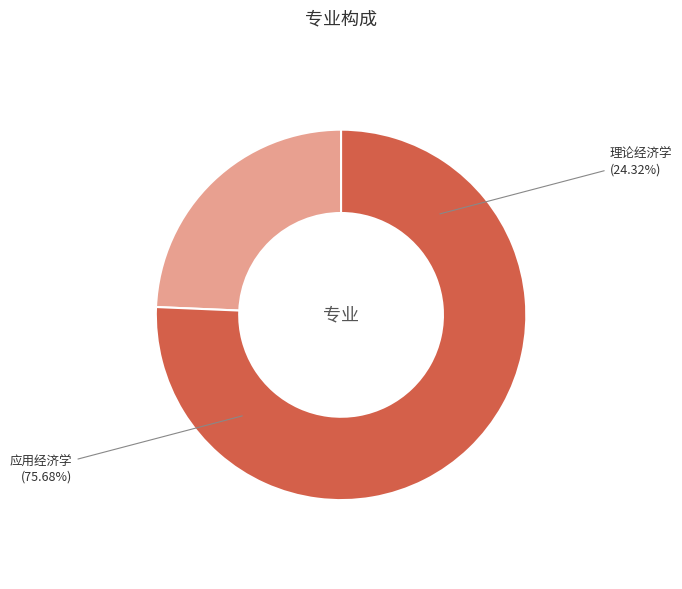

Which category has the biggest portion of the pie?

应用经济学